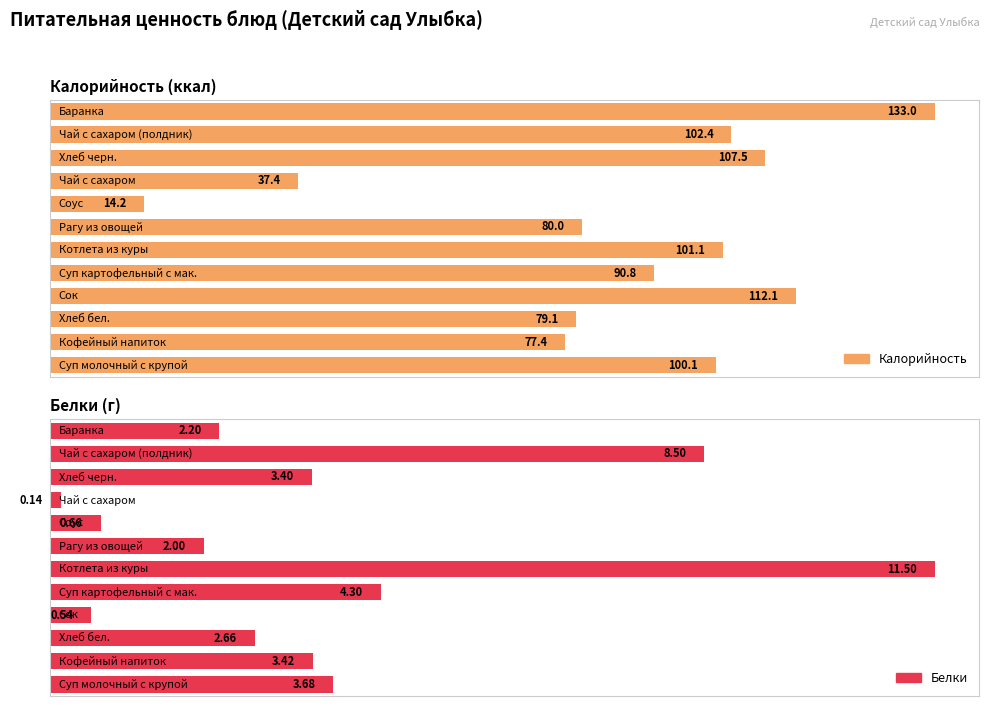

Are the bars grouped side by side (vs. stacked)?

Yes